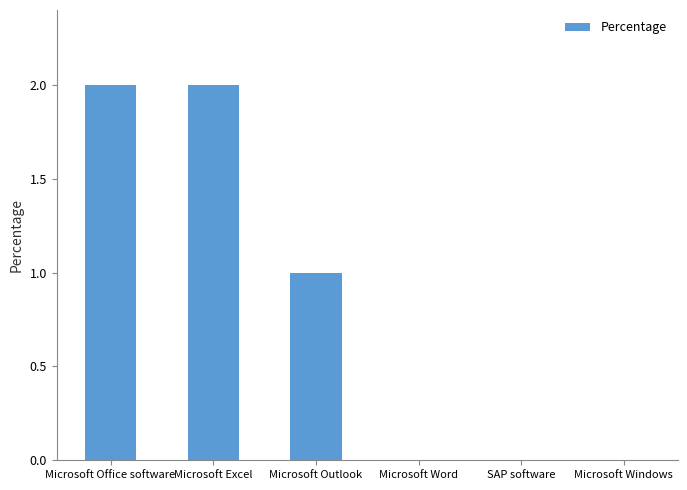

Which has a higher value, SAP software or Microsoft Office software?

Microsoft Office software